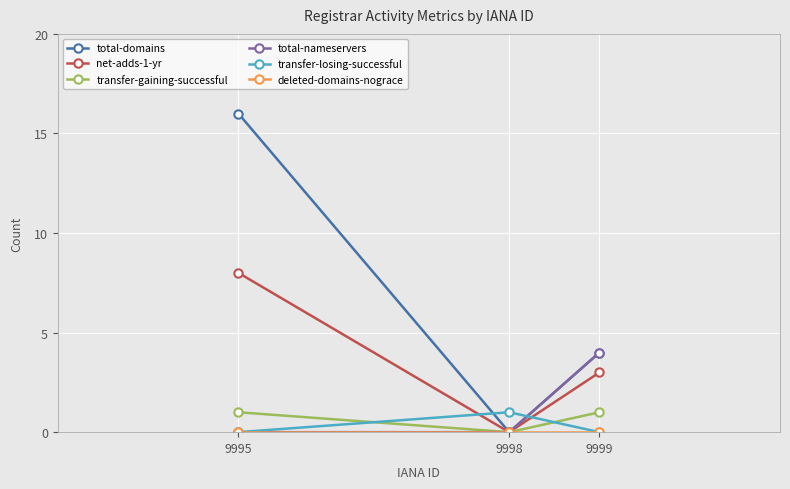

What is the difference between the second highest and minimum values in the transfer-gaining-successful series?

1